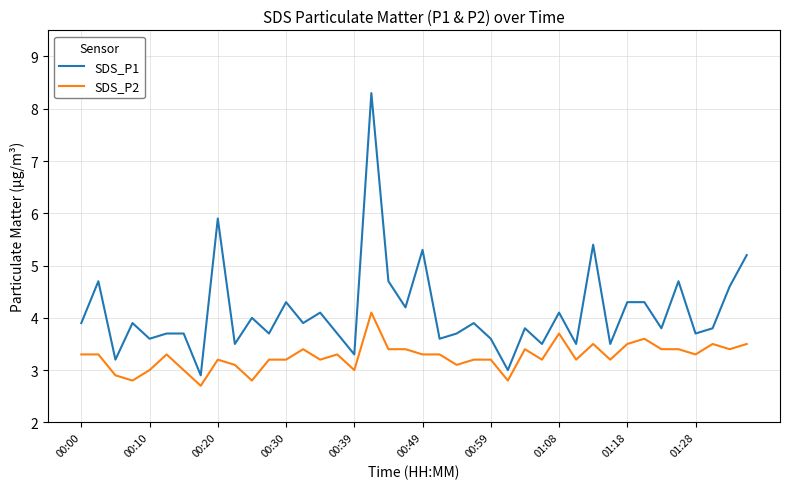

Which series has the largest total across all categories?

SDS_P1